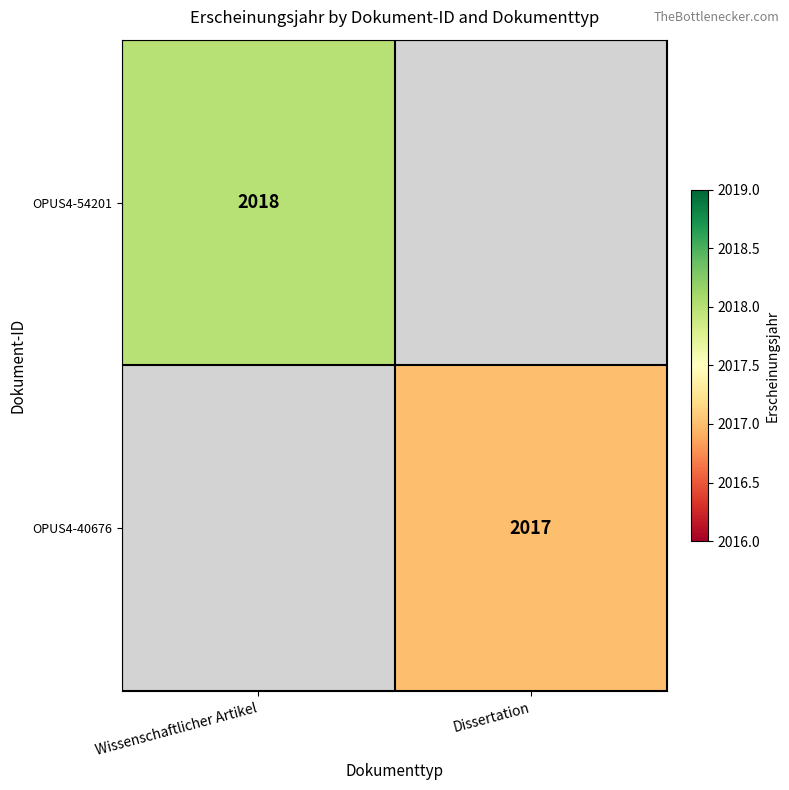

True or false: OPUS4-40676 has a value of 2017 at Dissertation.

True